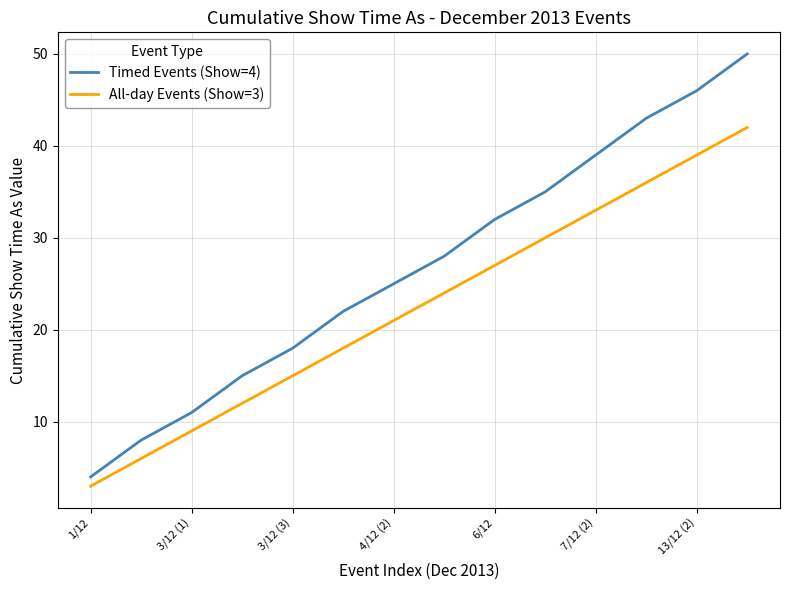

Which series has the largest range (max minus min)?

Timed Events (Show=4)